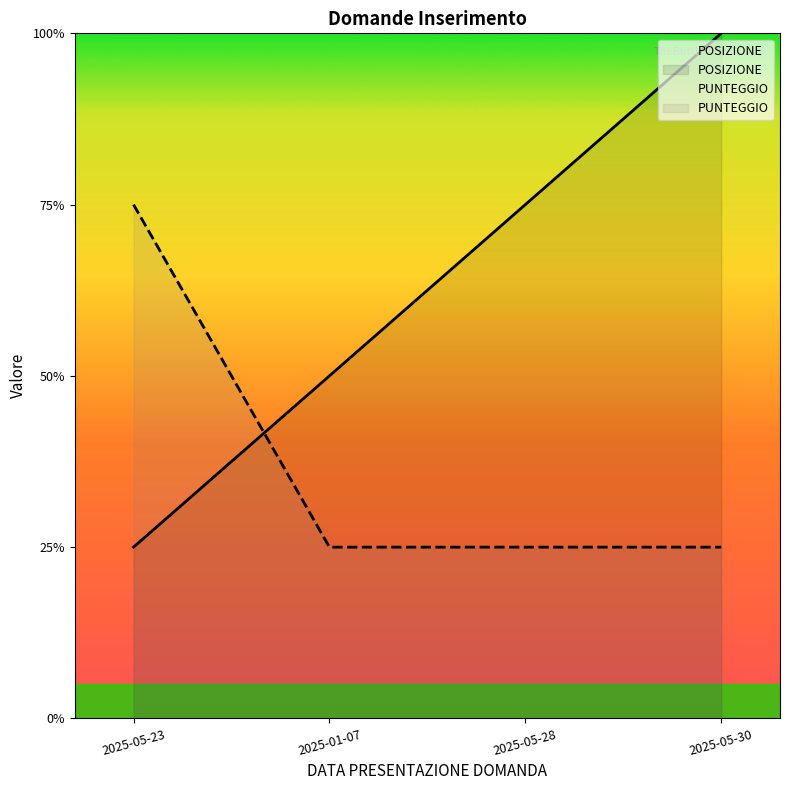

At 2025-05-28, list the series in order from smallest to largest.

PUNTEGGIO, POSIZIONE